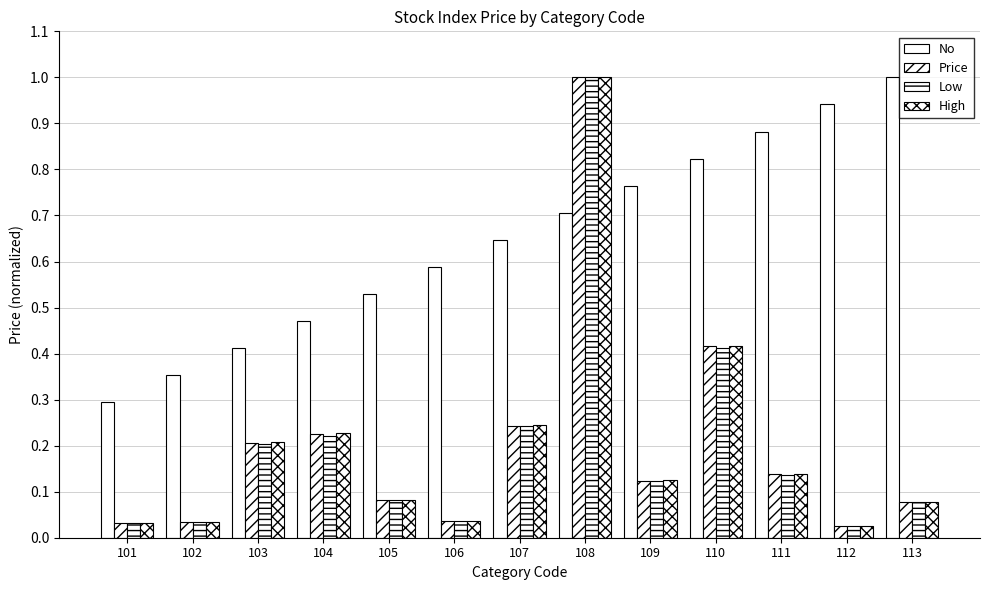

What is the average value of the Low series?

0.2